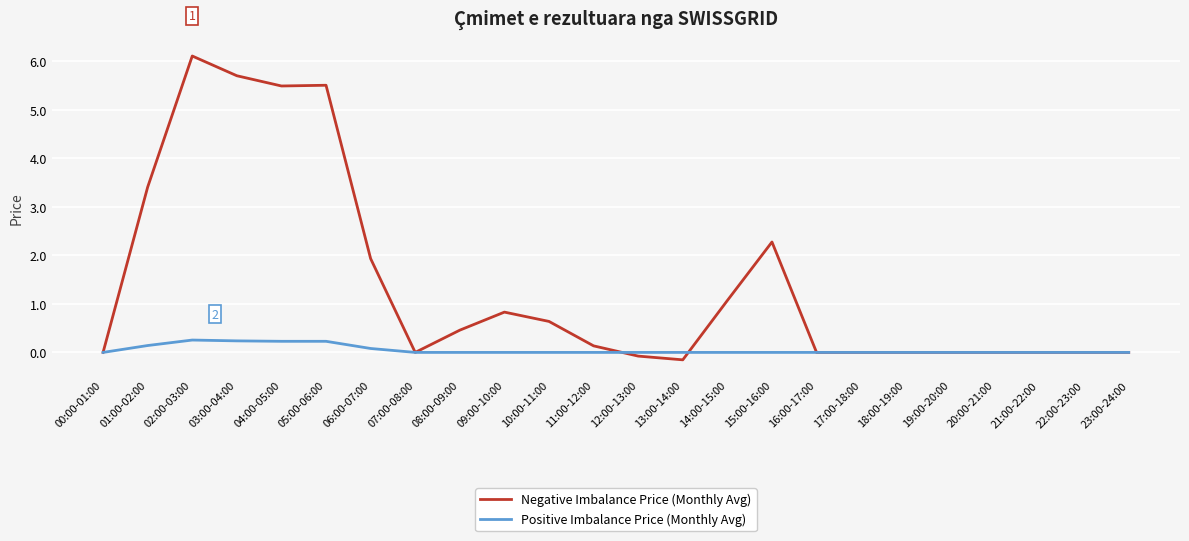

True or false: Negative Imbalance Price (Monthly Avg) has a value of 0.0 at 16:00-17:00.

True